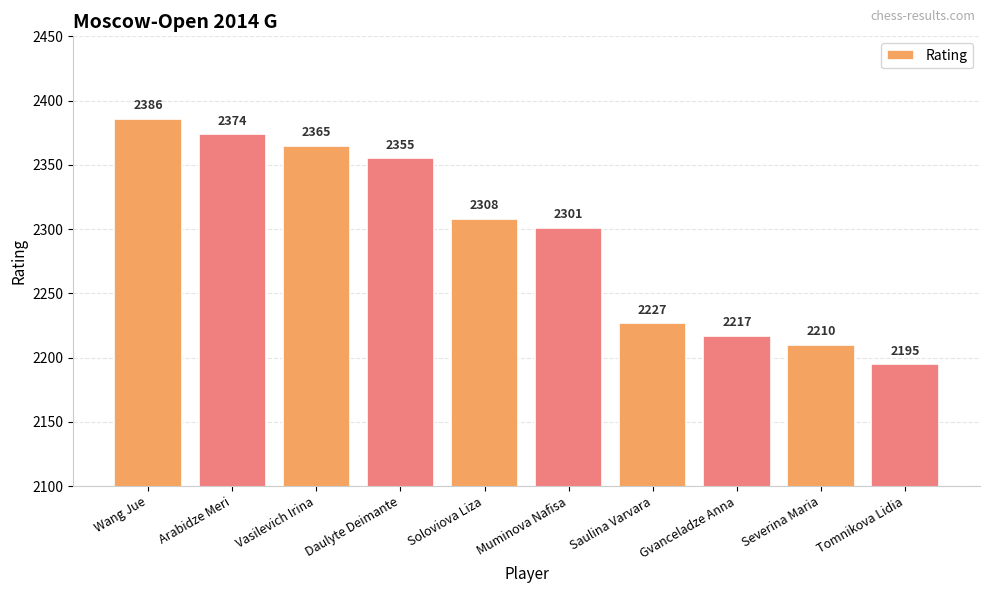

Which label corresponds to the smallest value in the chart?

Tomnikova Lidia